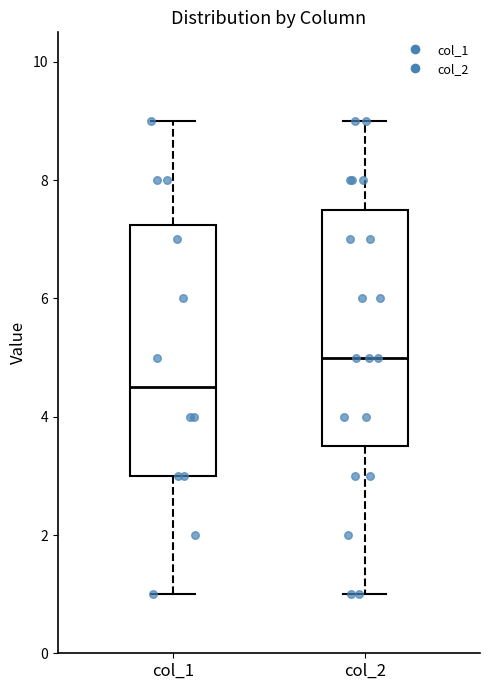

Reading left to right, transcribe this box plot: for each box, give where its median line is, the range the box spans, and where its two whiskers end, as read against the y-axis. The values are not printed on the chart, so give them approximately, as read against the axis.

col_1: median 4.6, box 3.0 to 7.2, whiskers 1.0 to 9.0
col_2: median 5.0, box 3.6 to 7.6, whiskers 1.0 to 9.0